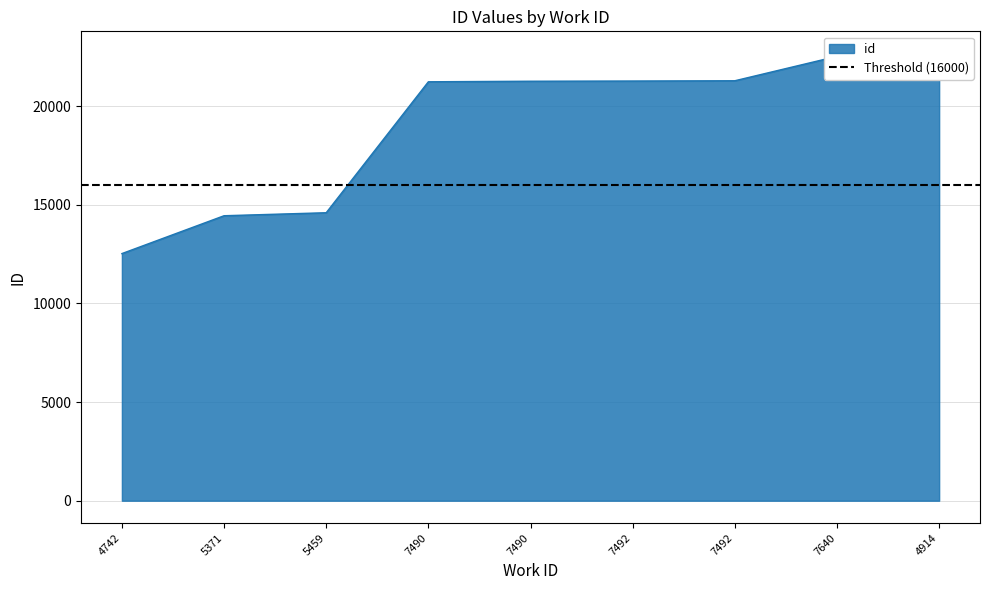

Rank the categories by value from highest to lowest.

4914, 7640, 7492, 7492, 7490, 7490, 5459, 5371, 4742